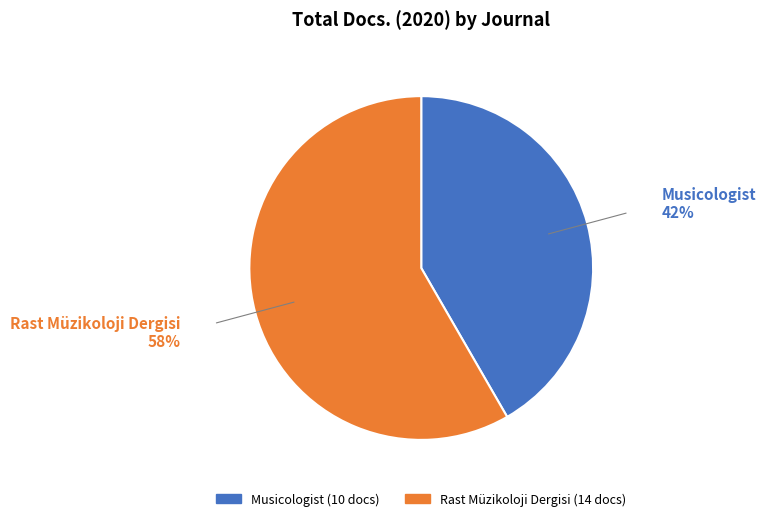

Is it true that Musicologist is 29% of the pie?

False